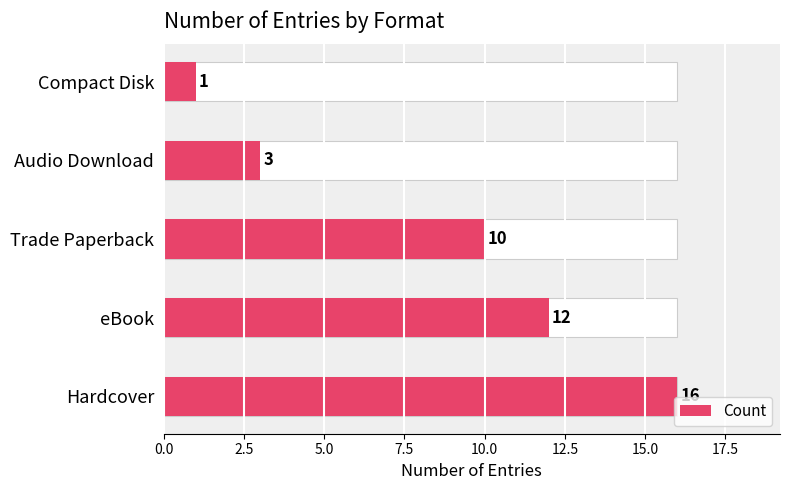

What is the sum of all values?

42